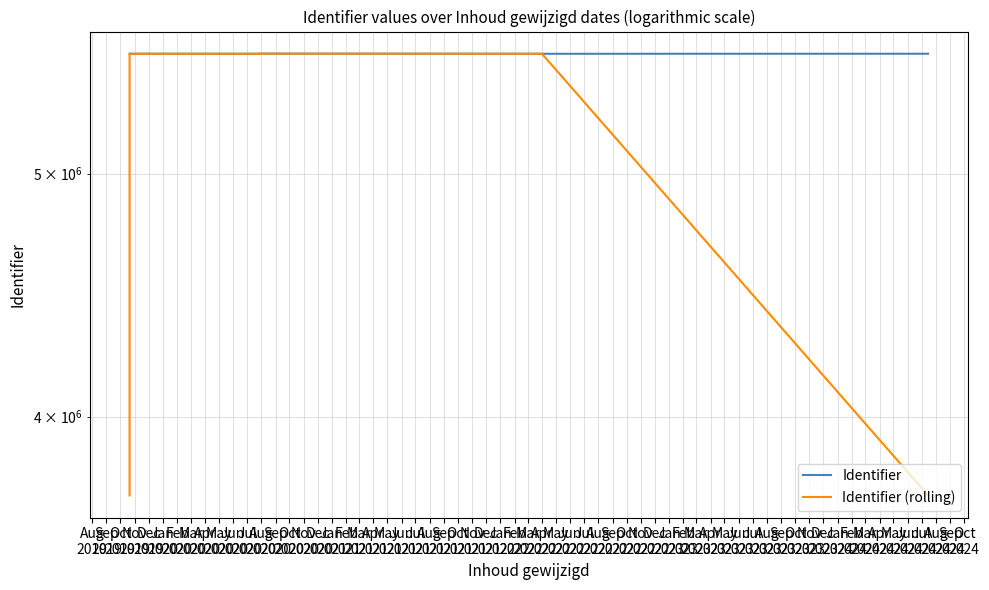

What is the total value across all series at Aug
2020?

11163710.7